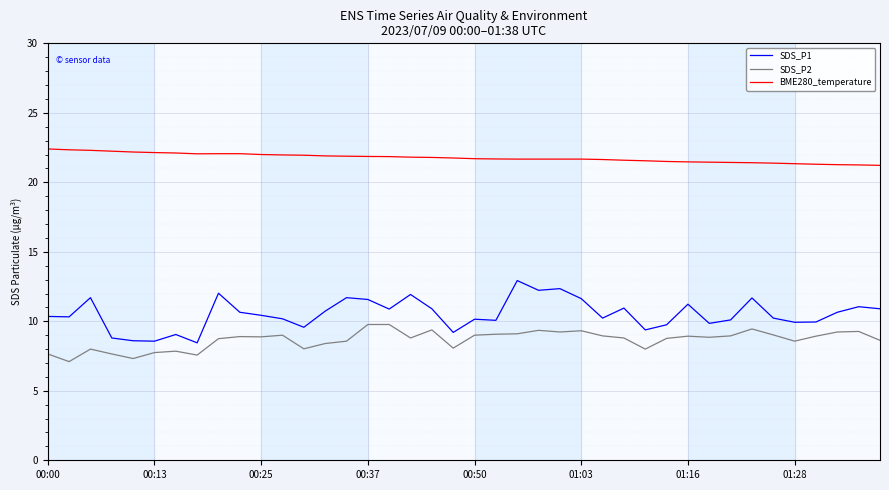

What is the difference between the maximum and minimum values in the SDS_P2 series?

2.7